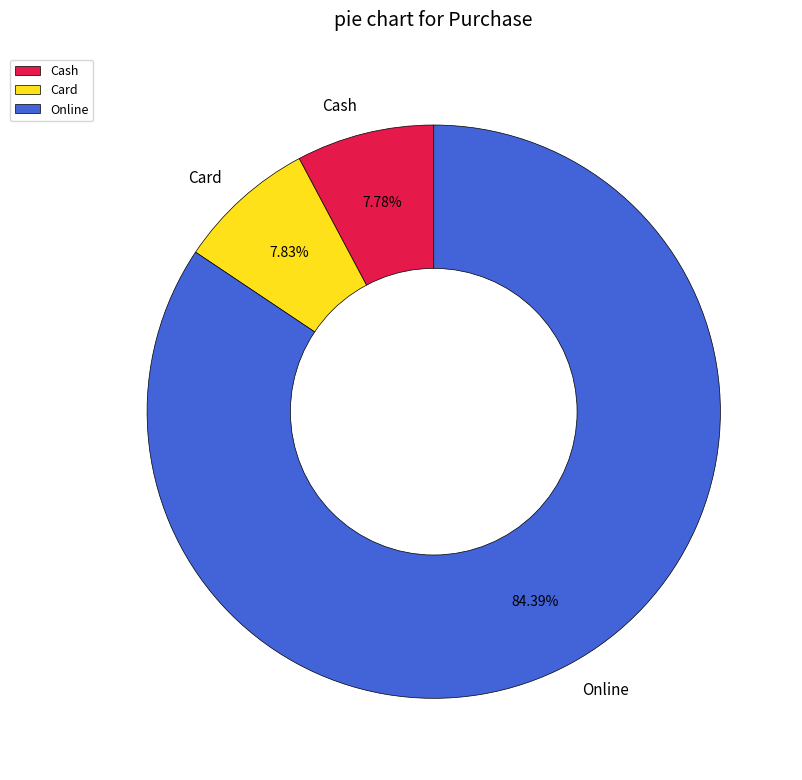

Between Card and Online, which is larger?

Online